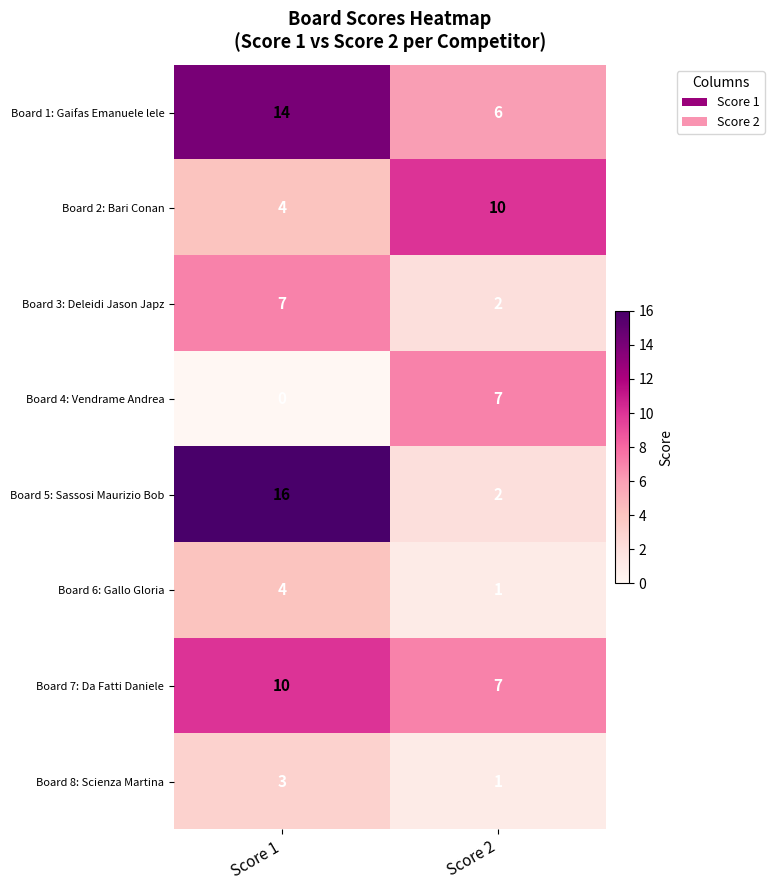

What is the total value across all series at Score 2?

36